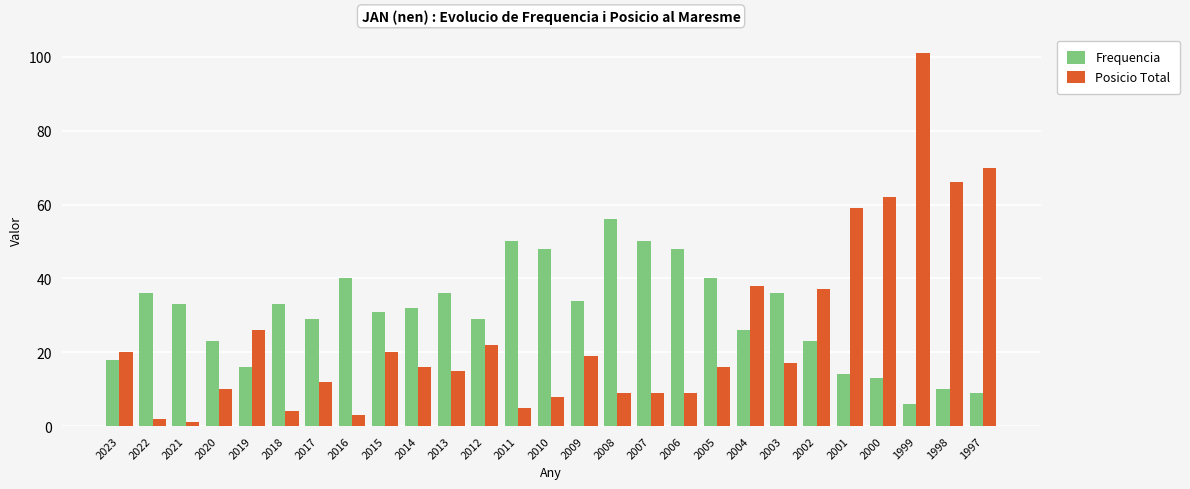

The value of Frequencia at 2018 is 33. True or false?

True